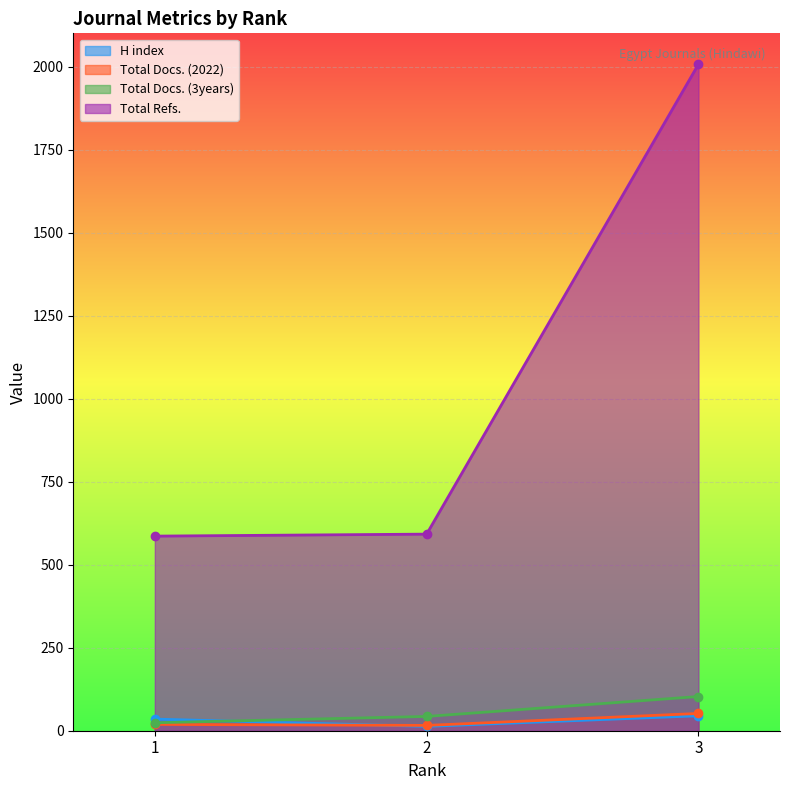

What is the average value of the Total Docs. (3years) series?

57